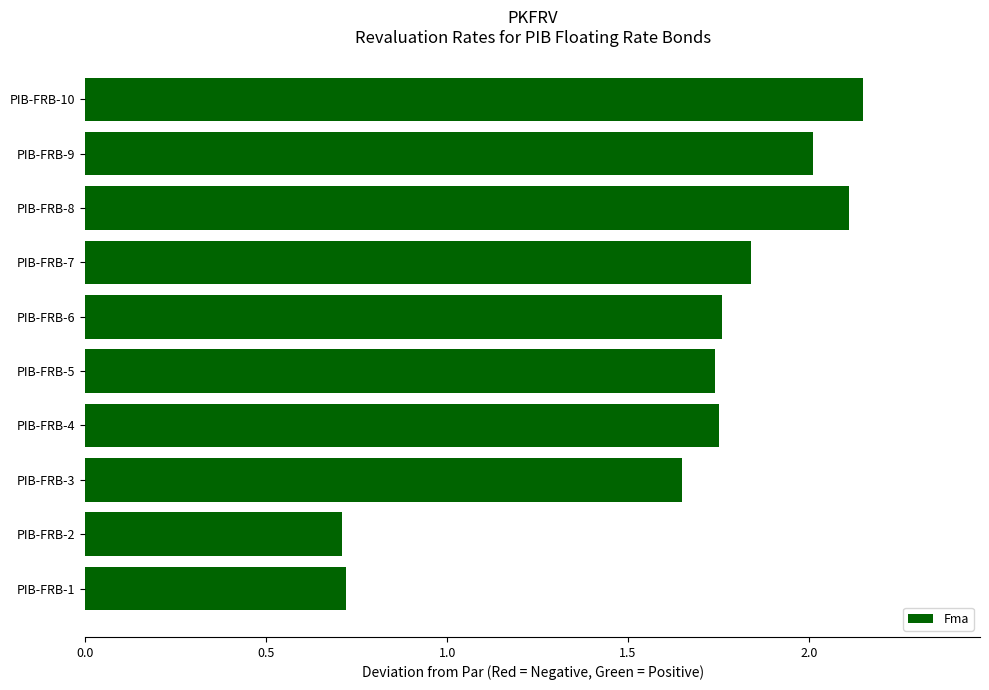

What is the smallest value displayed?

0.7